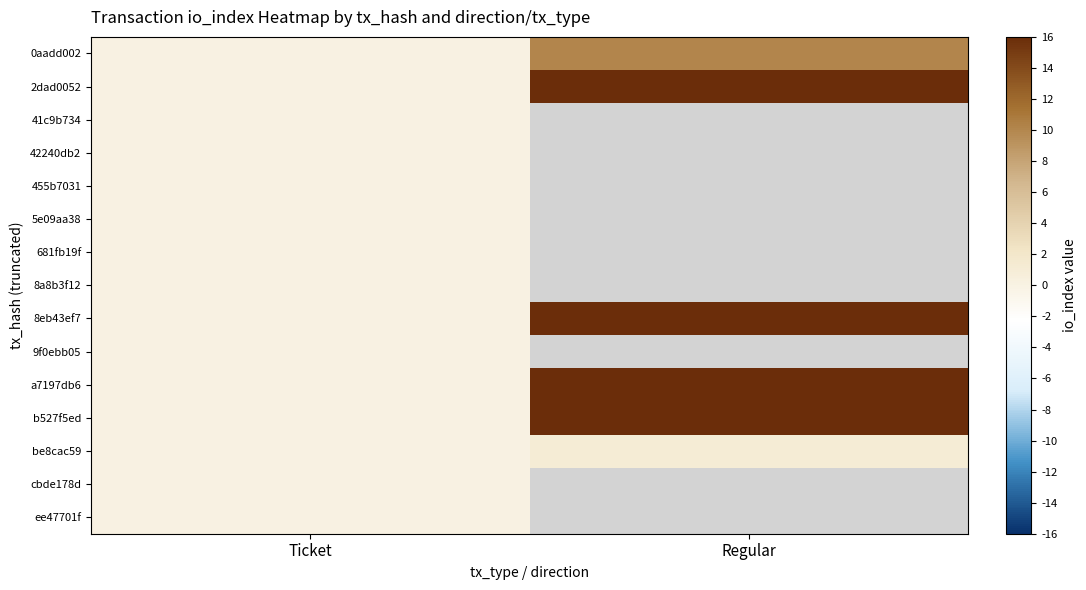

Is it true that 8eb43ef7 equals 7.1 at Regular?

False